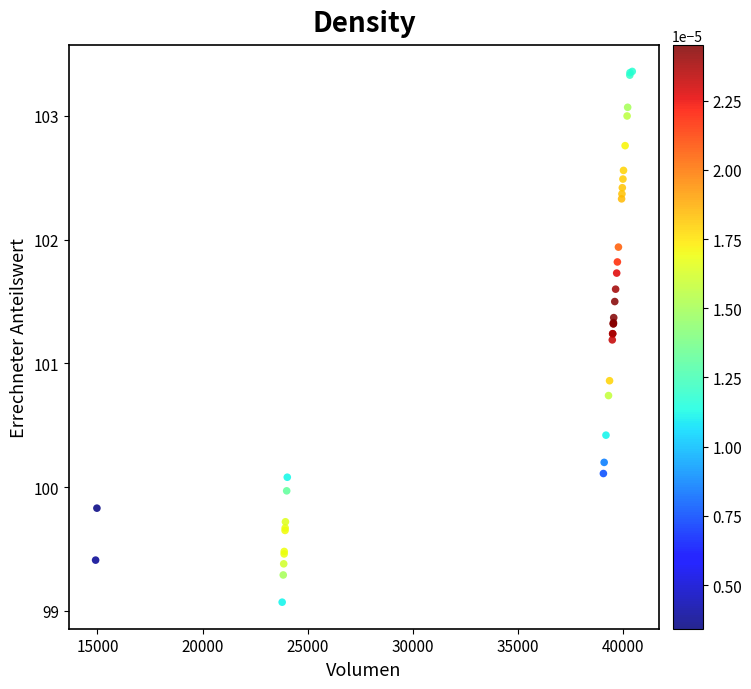

What Y value in the scatter plot is closest to 101?

100.9